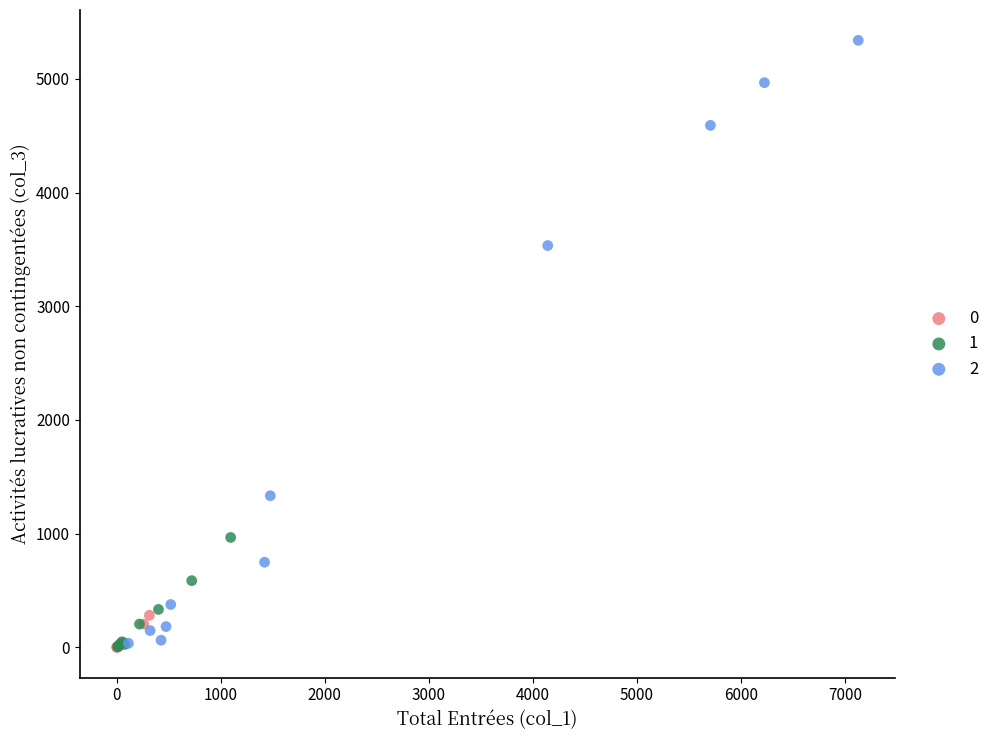

Which series reaches the maximum Y coordinate?

2